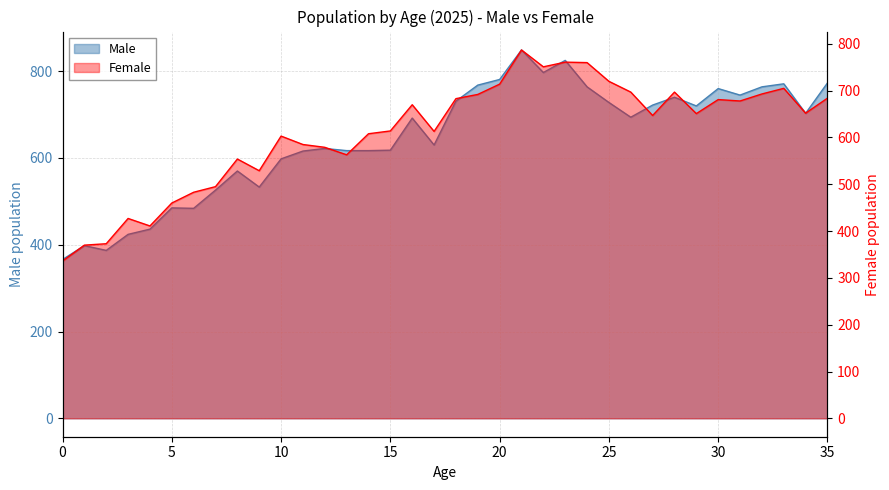

Between 13 and 23, which series saw the biggest shift?

Male